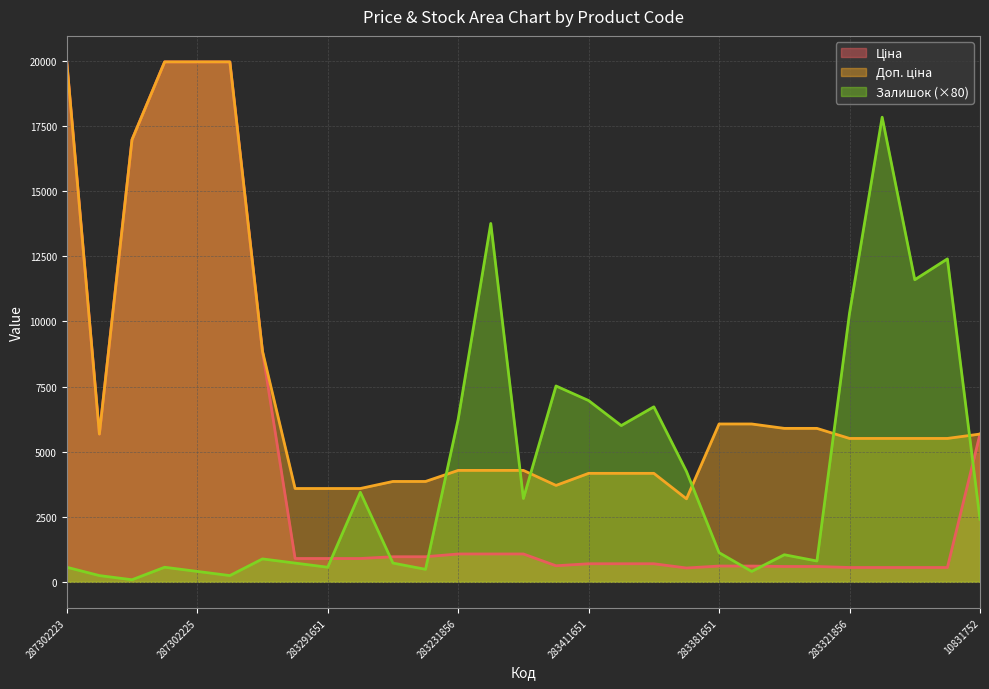

What is the label of the 1st point from the left?

287302223